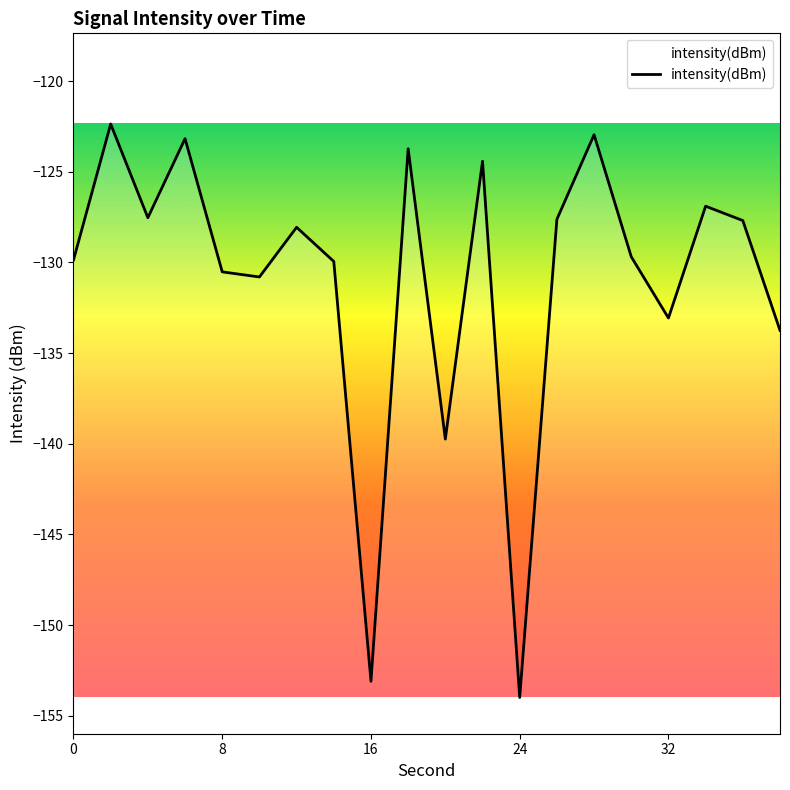

What is the maximum value shown in the chart?

-122.4